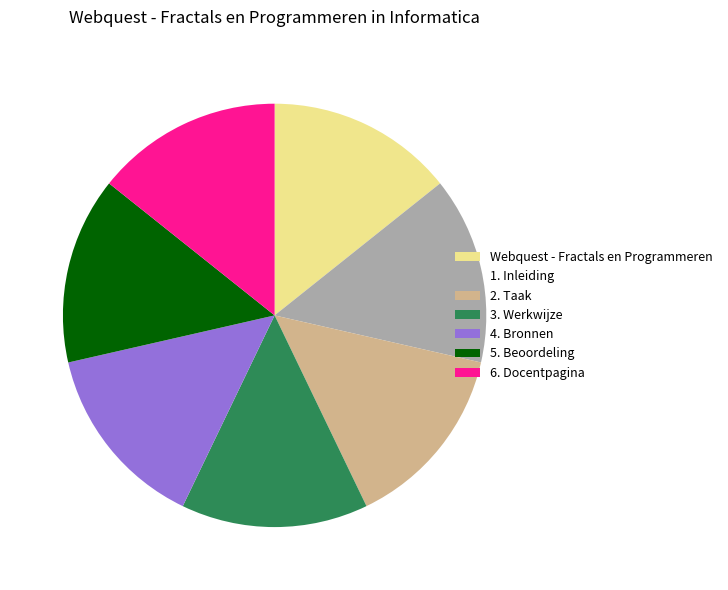

Is 2. Taak the majority of the pie?

No